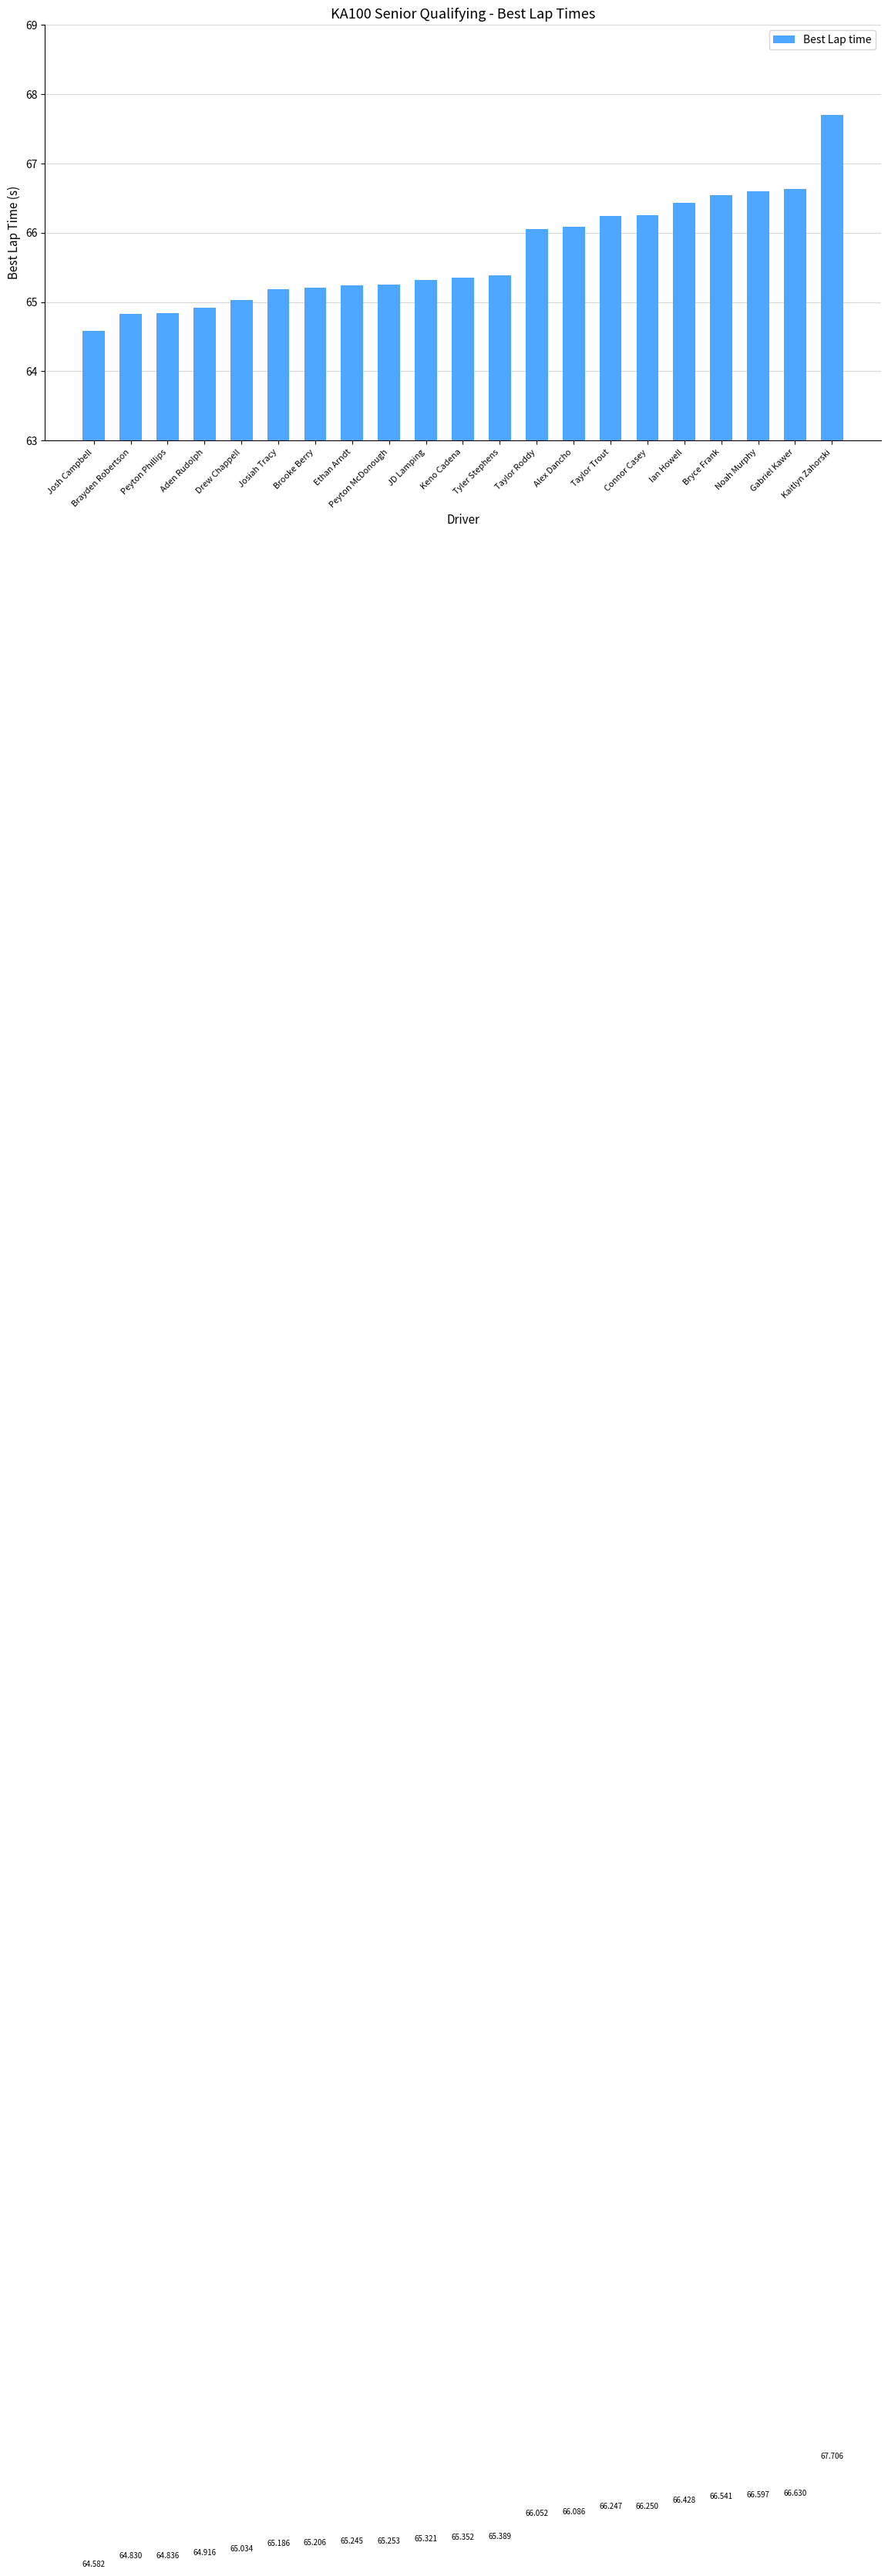

Between Noah Murphy and Peyton Phillips, which is larger?

Noah Murphy